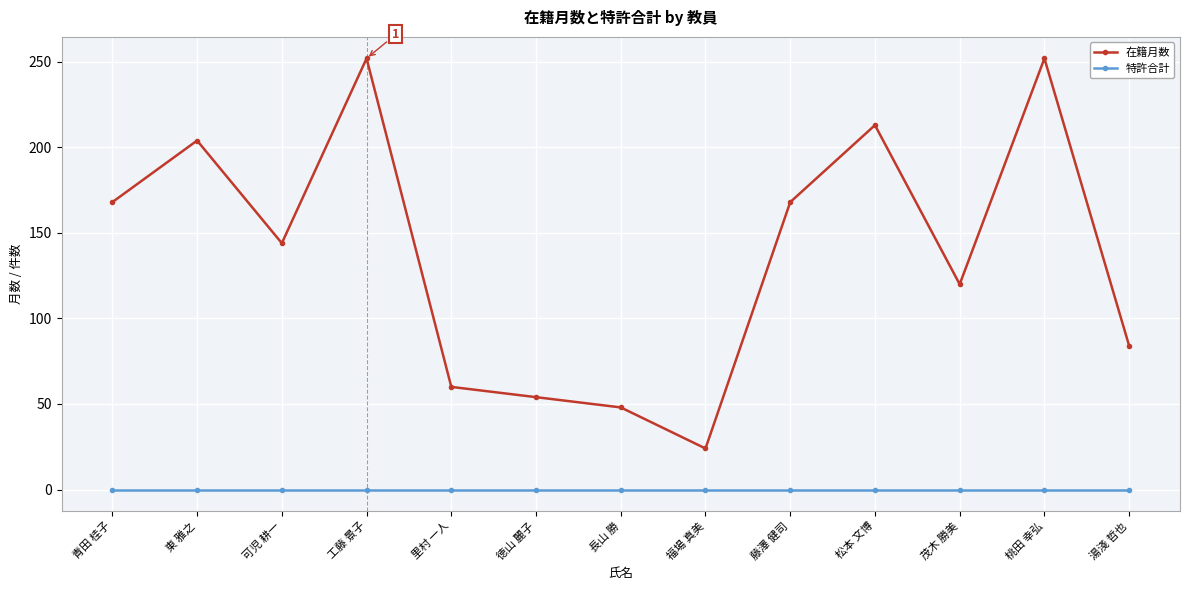

Is it true that 在籍月数 equals 146 at 桃田 幸弘?

False